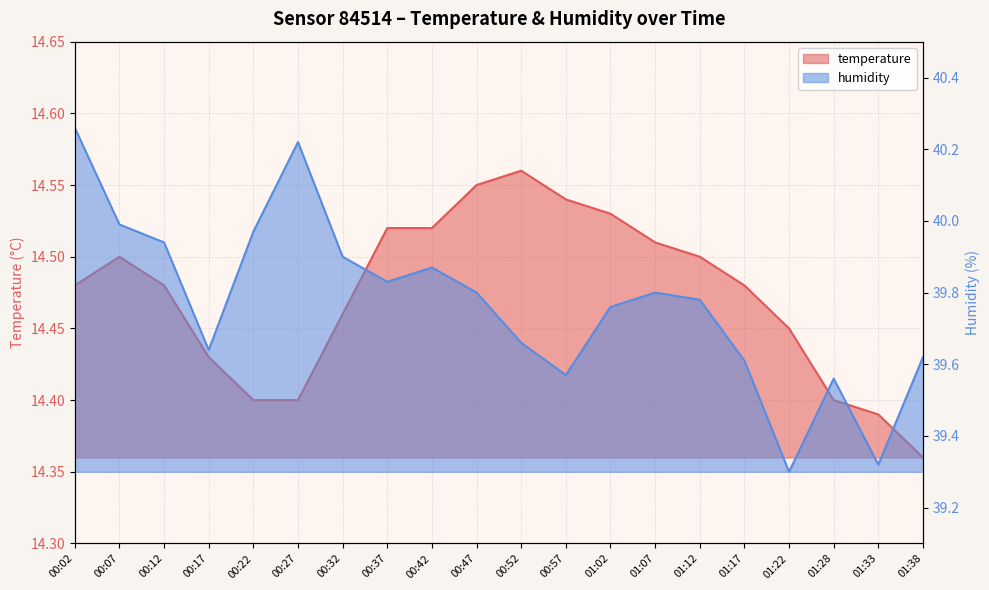

Which series has the largest range (max minus min)?

humidity